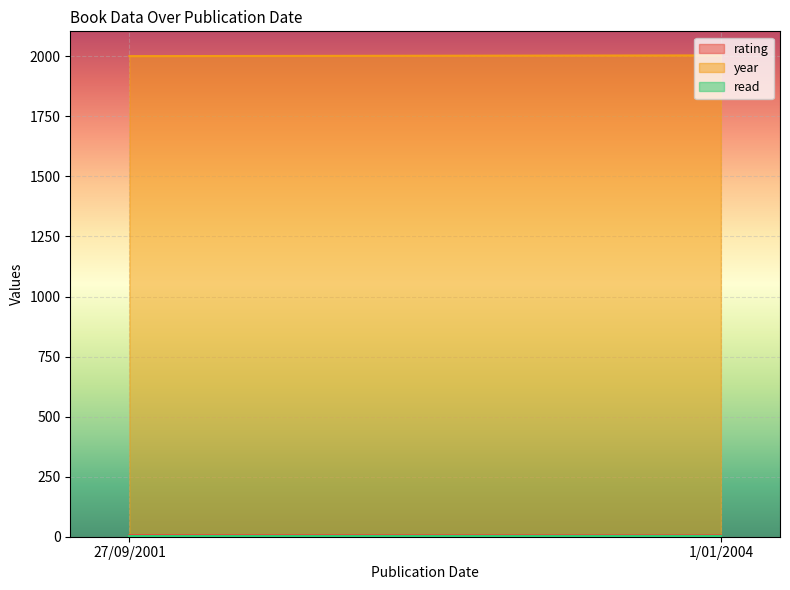

What are all the series names shown in the legend?

rating, year, read